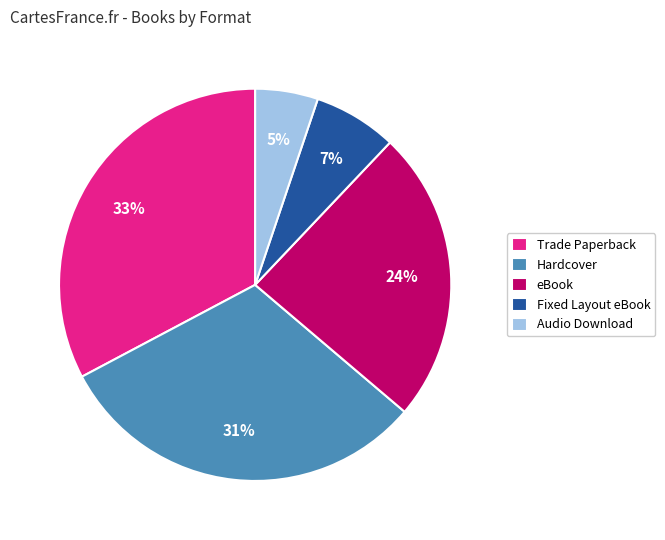

What is the ratio of the value at Trade Paperback to the value at eBook?

1.4